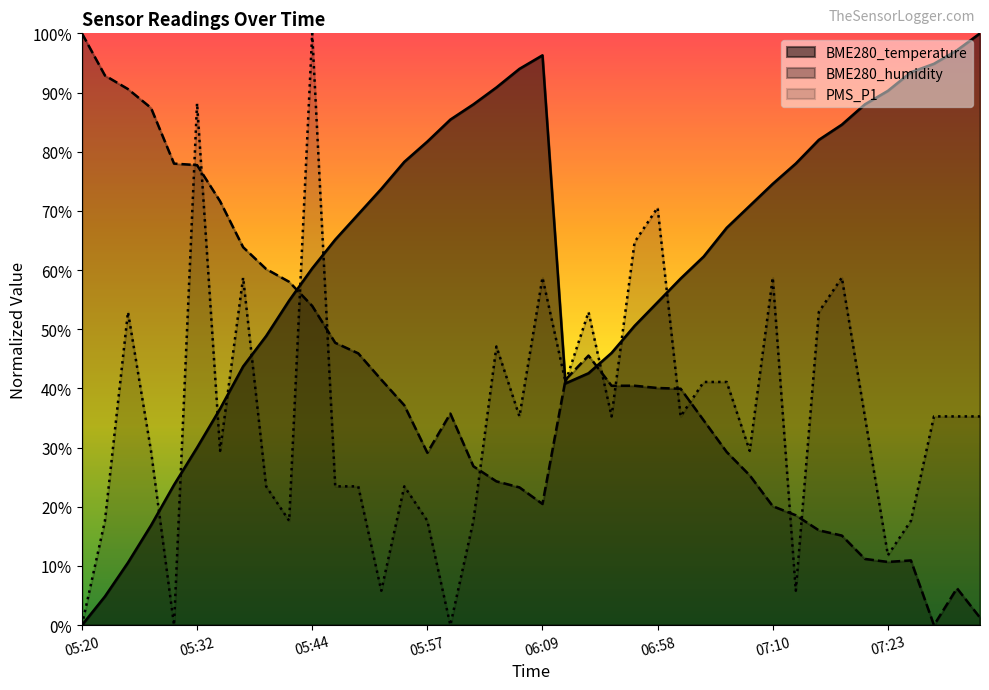

How many values in the BME280_humidity series exceed 0?

39